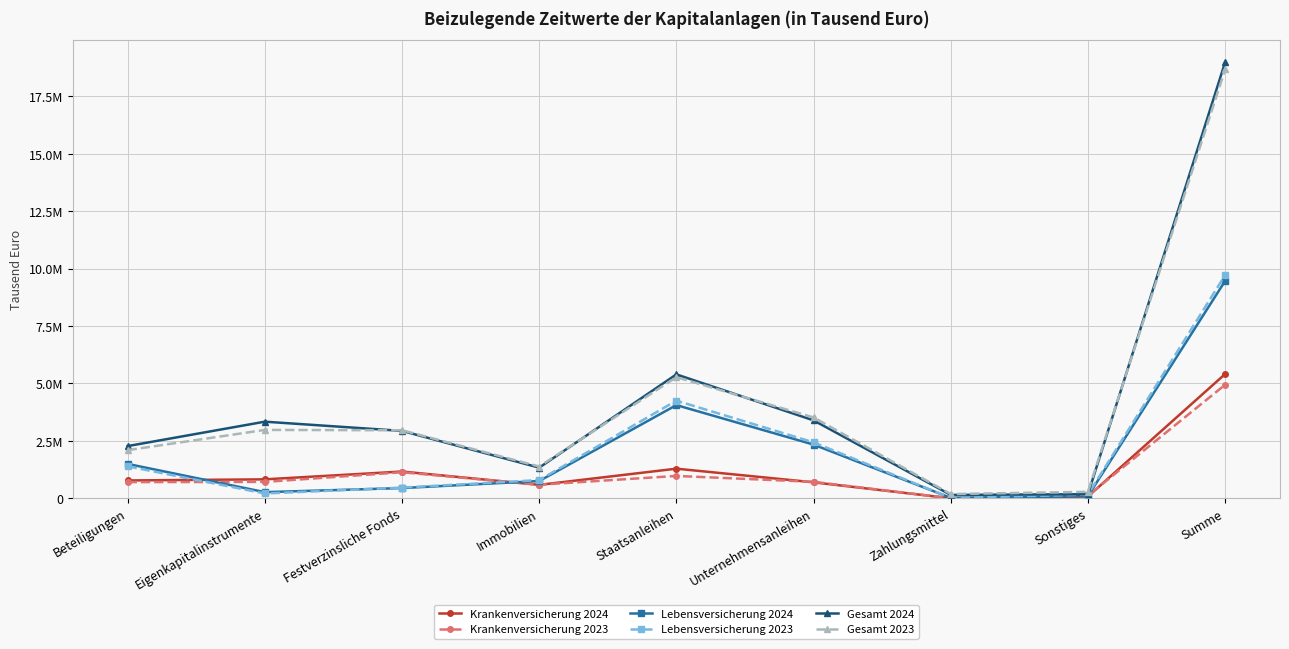

Does the chart have visible grid lines?

Yes